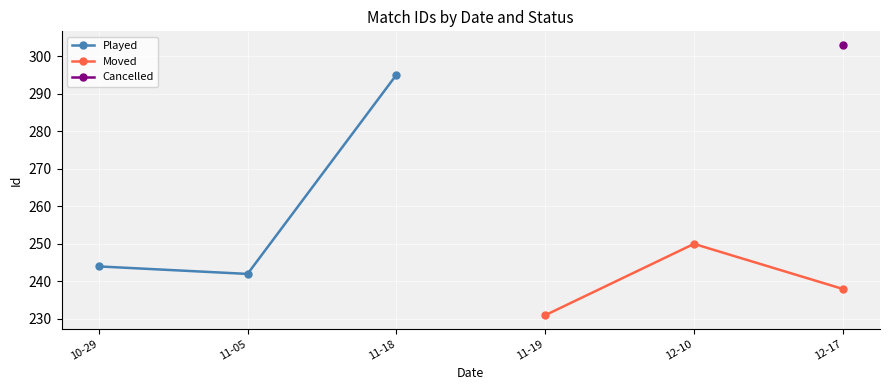

At which label does Played reach its peak?

11-18